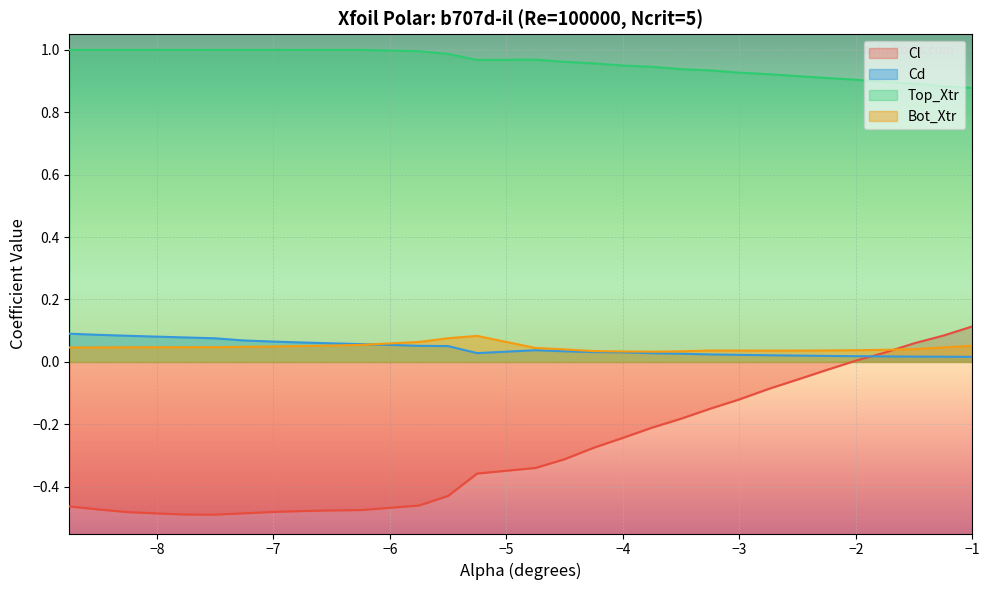

Which series has the widest spread of values?

Cl